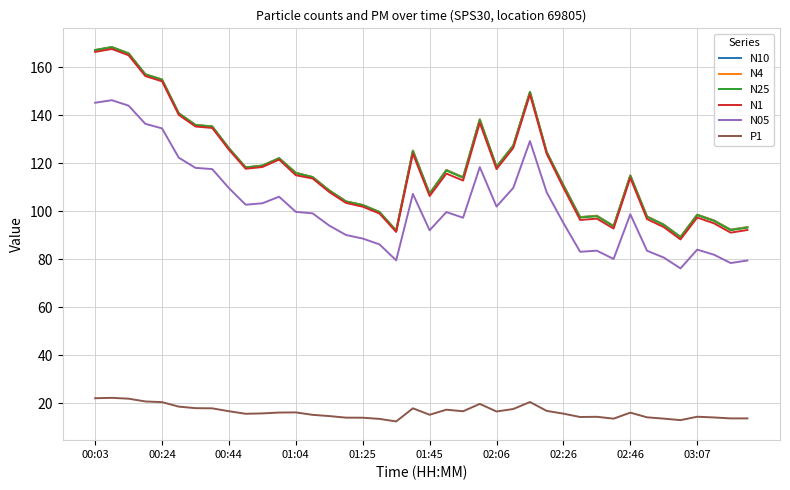

What is the minimum value for N1?

88.2